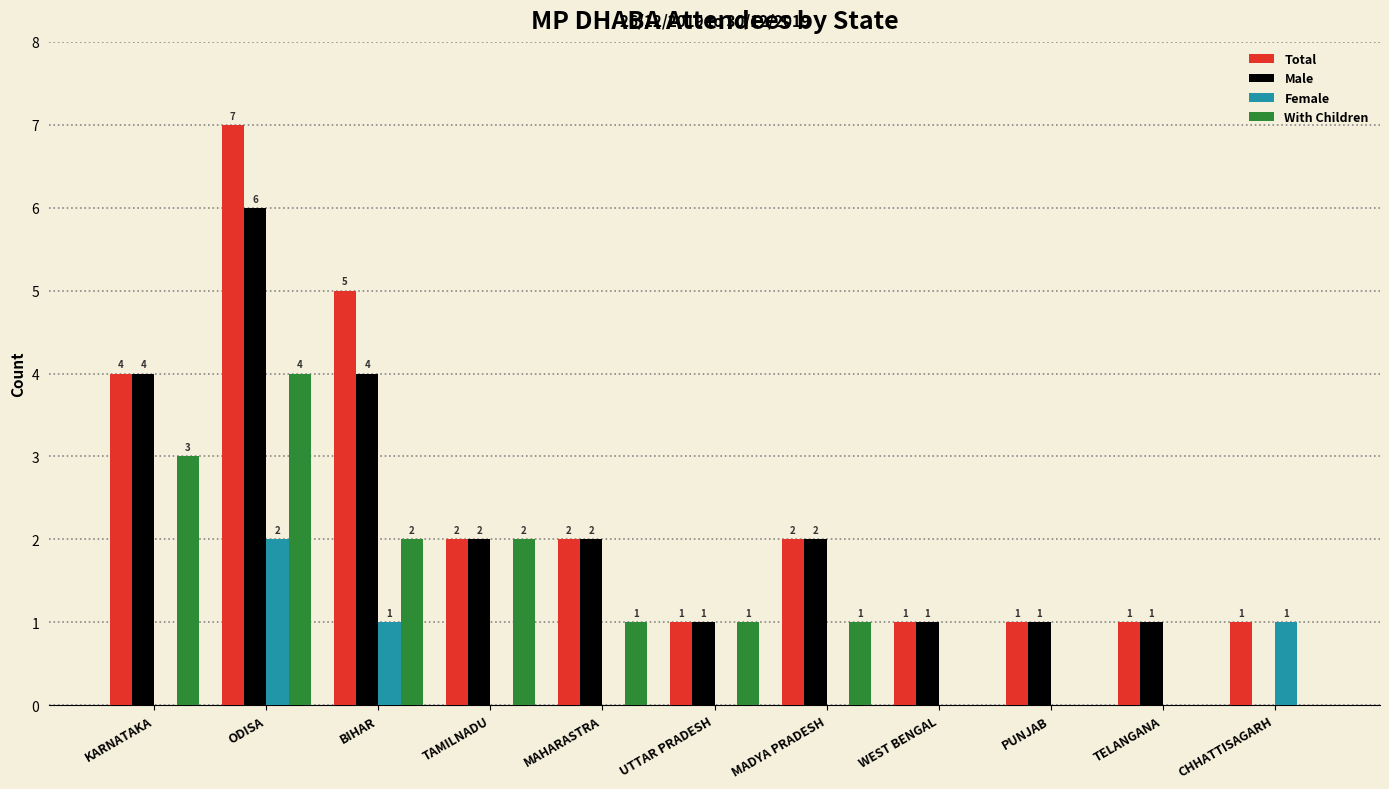

How many values in the Female series exceed 0?

3